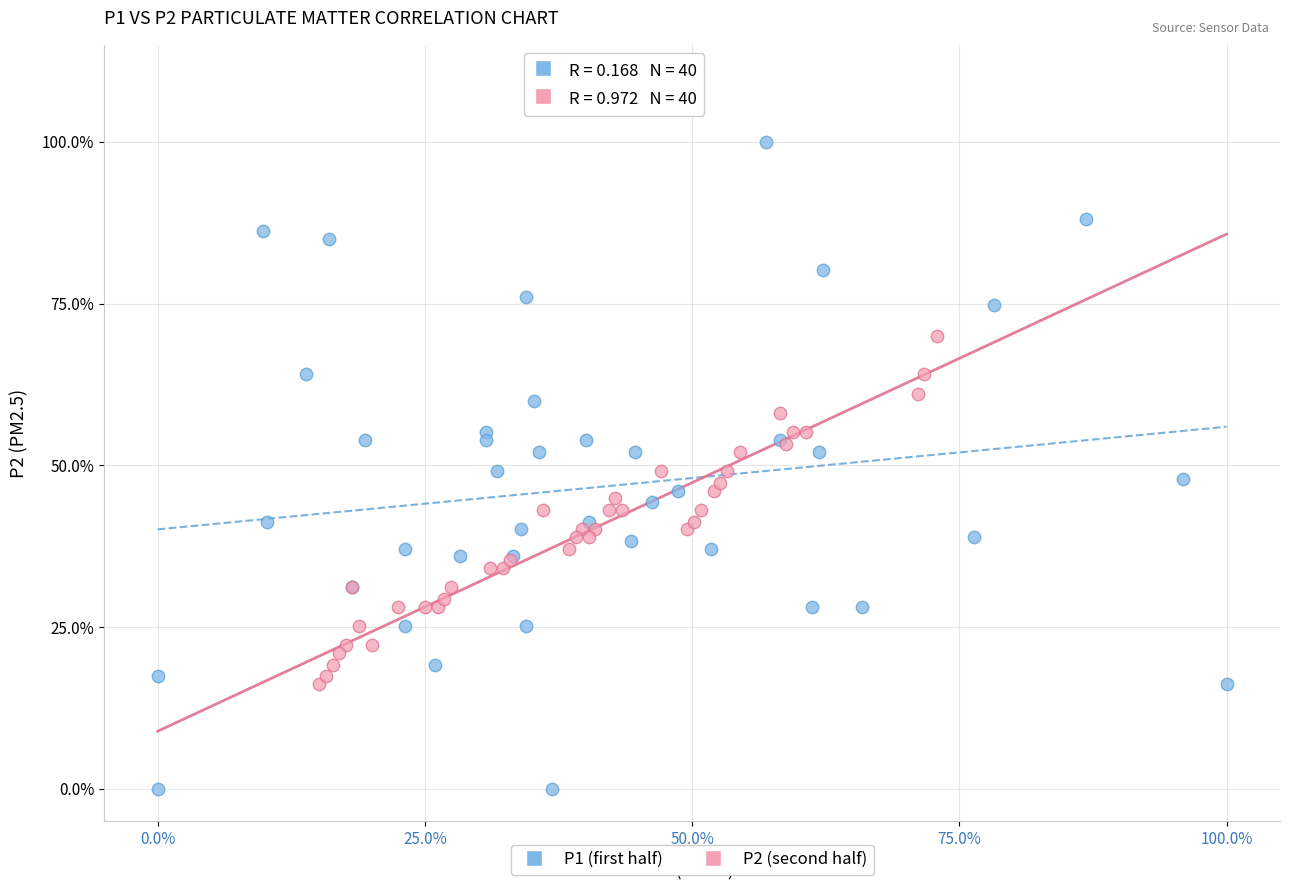

What are all the series names shown in the legend?

P1 (first half), P2 (second half)